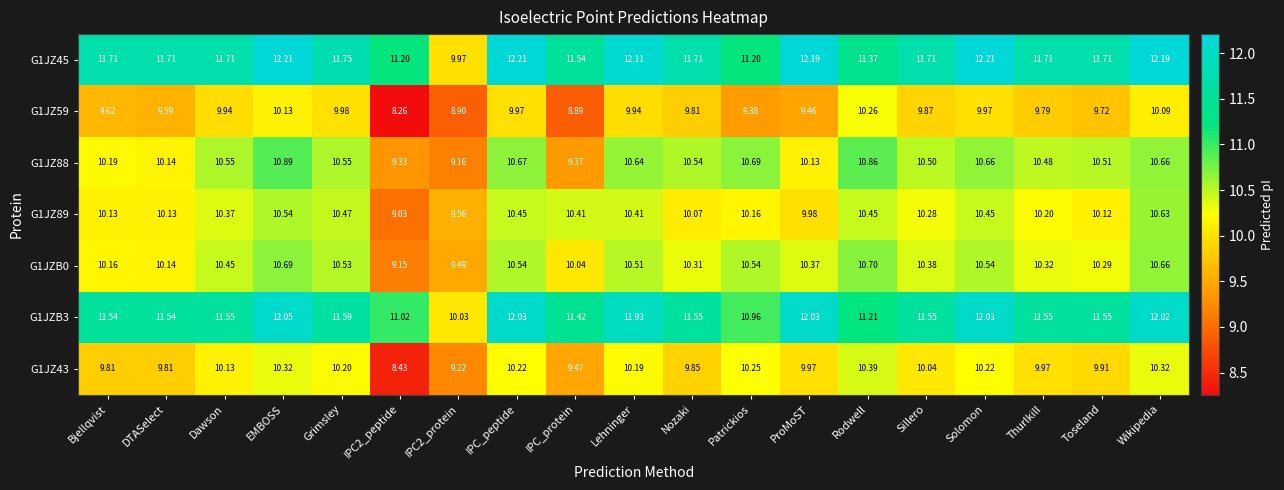

Which series has the largest range (max minus min)?

G1JZ45